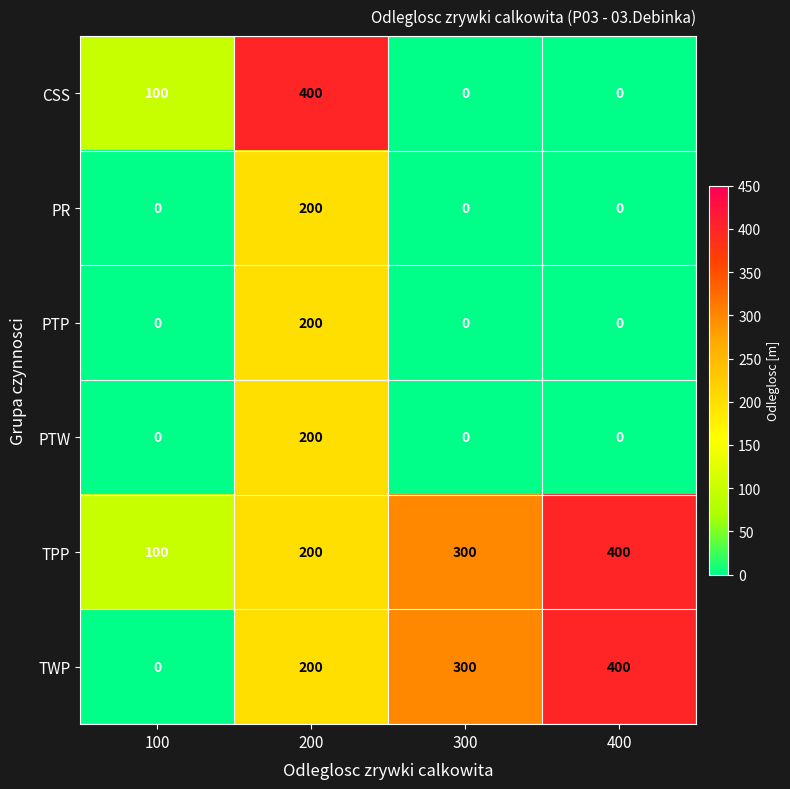

Reading left to right, list all the values displayed in this chart.

CSS: 100=100	200=400	300=0	400=0
PR: 100=0	200=200	300=0	400=0
PTP: 100=0	200=200	300=0	400=0
PTW: 100=0	200=200	300=0	400=0
TPP: 100=100	200=200	300=300	400=400
TWP: 100=0	200=200	300=300	400=400